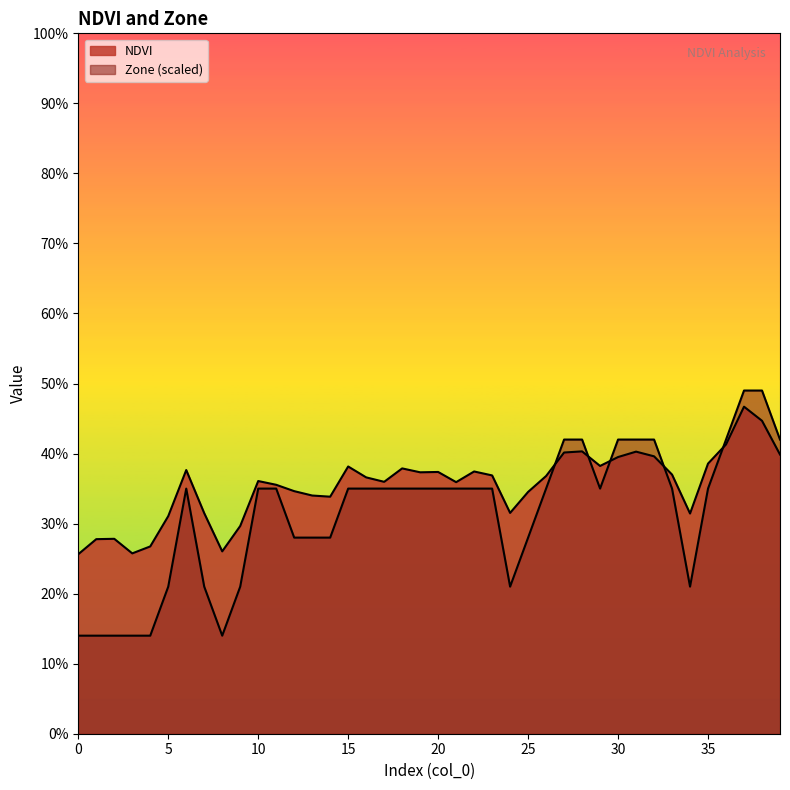

What is the sum of the NDVI values at 12 and 5?

0.7